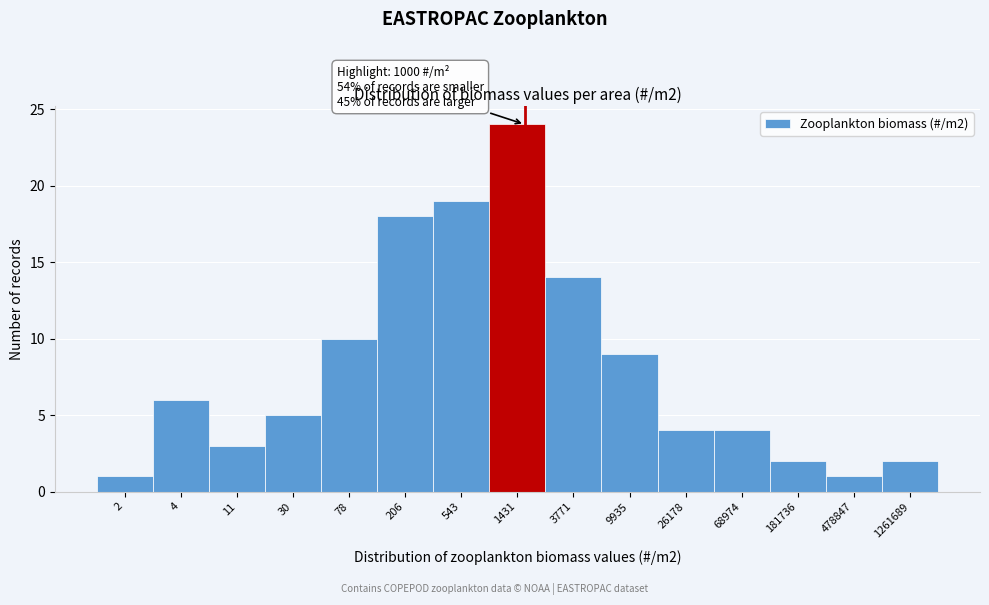

Reading left to right, extract all data points from this chart.

2=1	4=6	11=3	30=5	78=10	206=18	543=19	1431=24	3771=14	9935=9	26178=4	68974=4	181736=2	478847=1	1261689=2